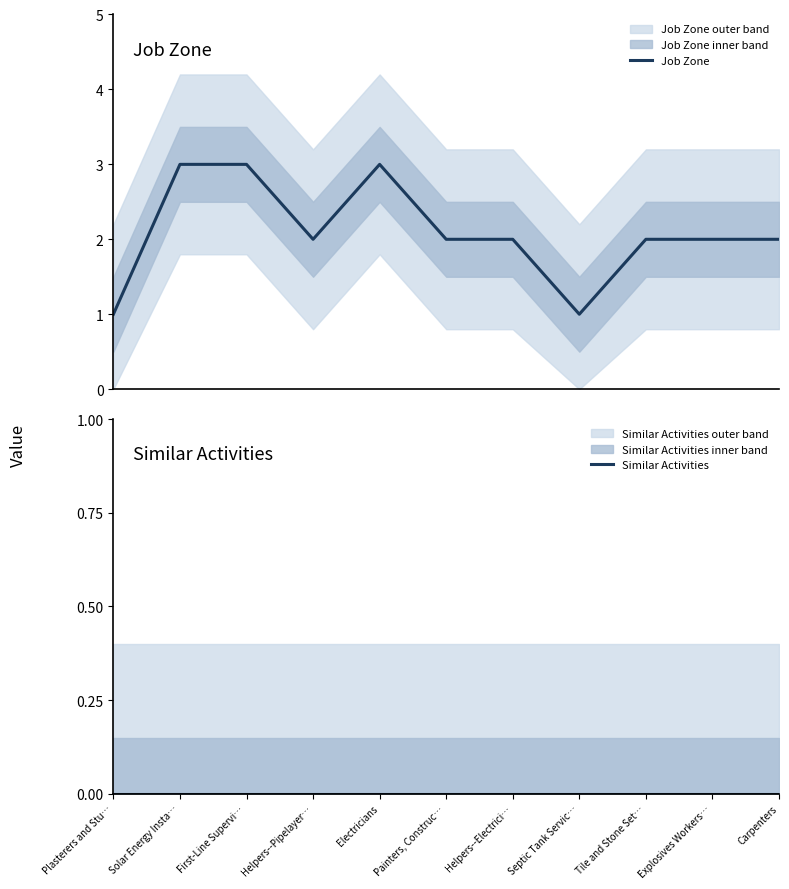

What is the label of the 1st point from the left?

Plasterers and Stu…